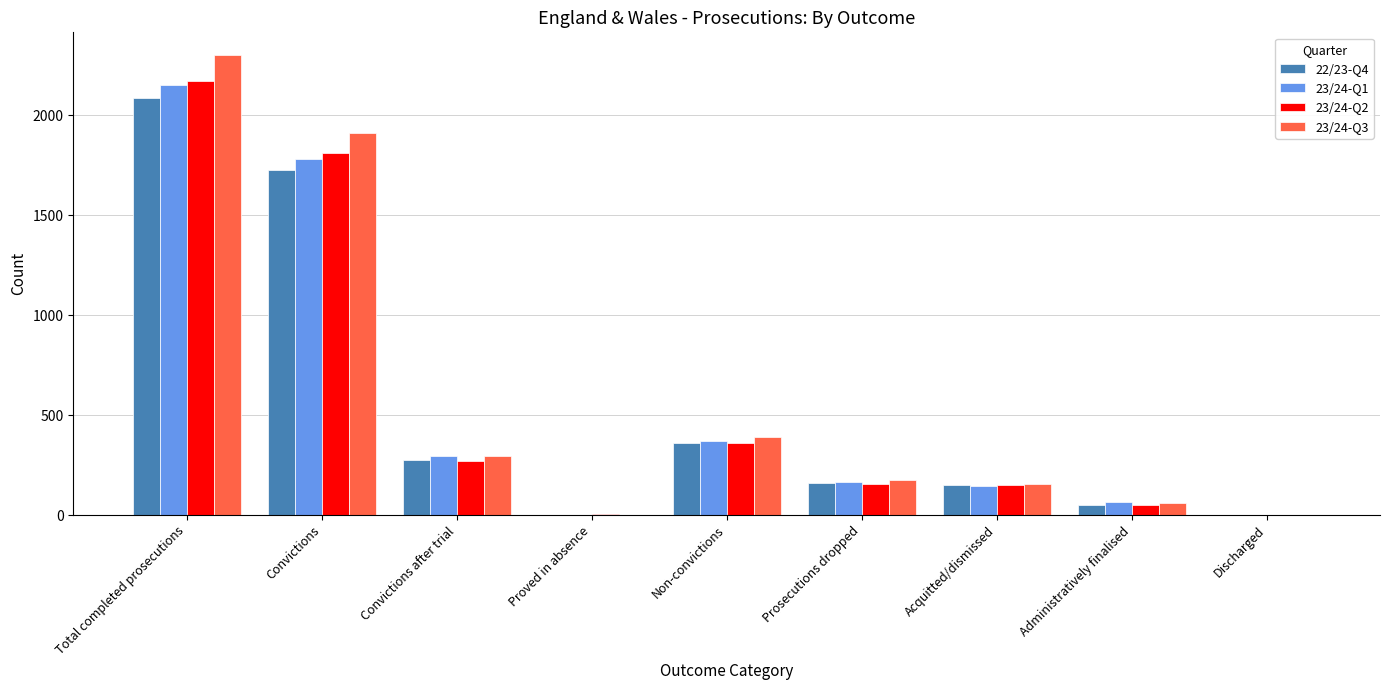

What is the difference between the 23/24-Q2 values at Discharged and Non-convictions?

359